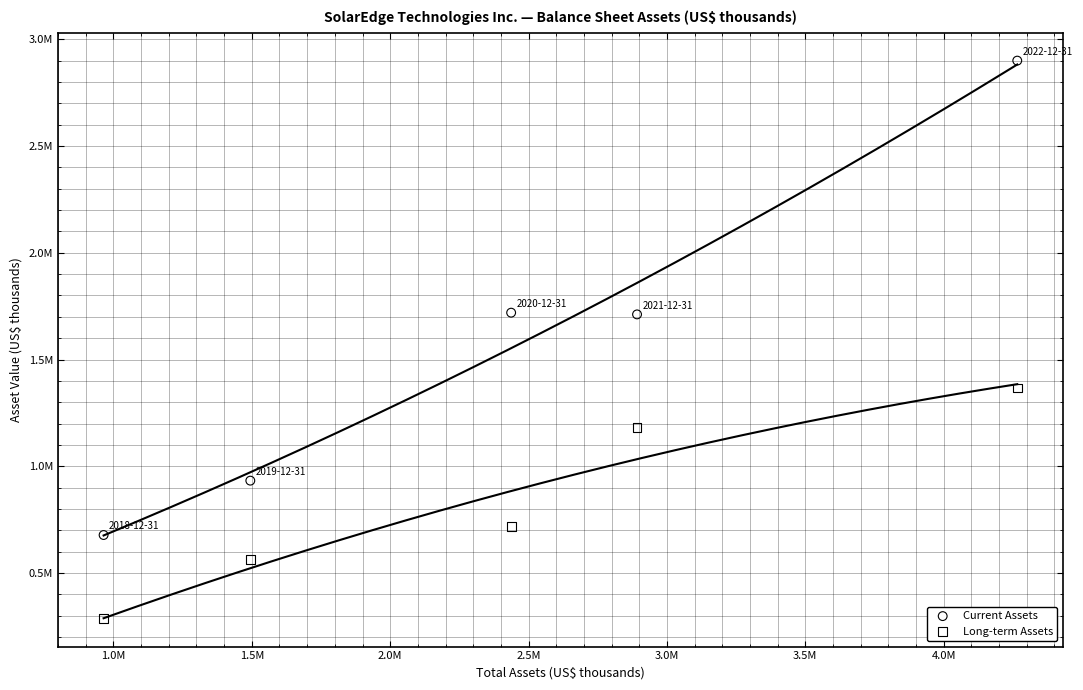

What are all the series names shown in the legend?

Current Assets, Long-term Assets